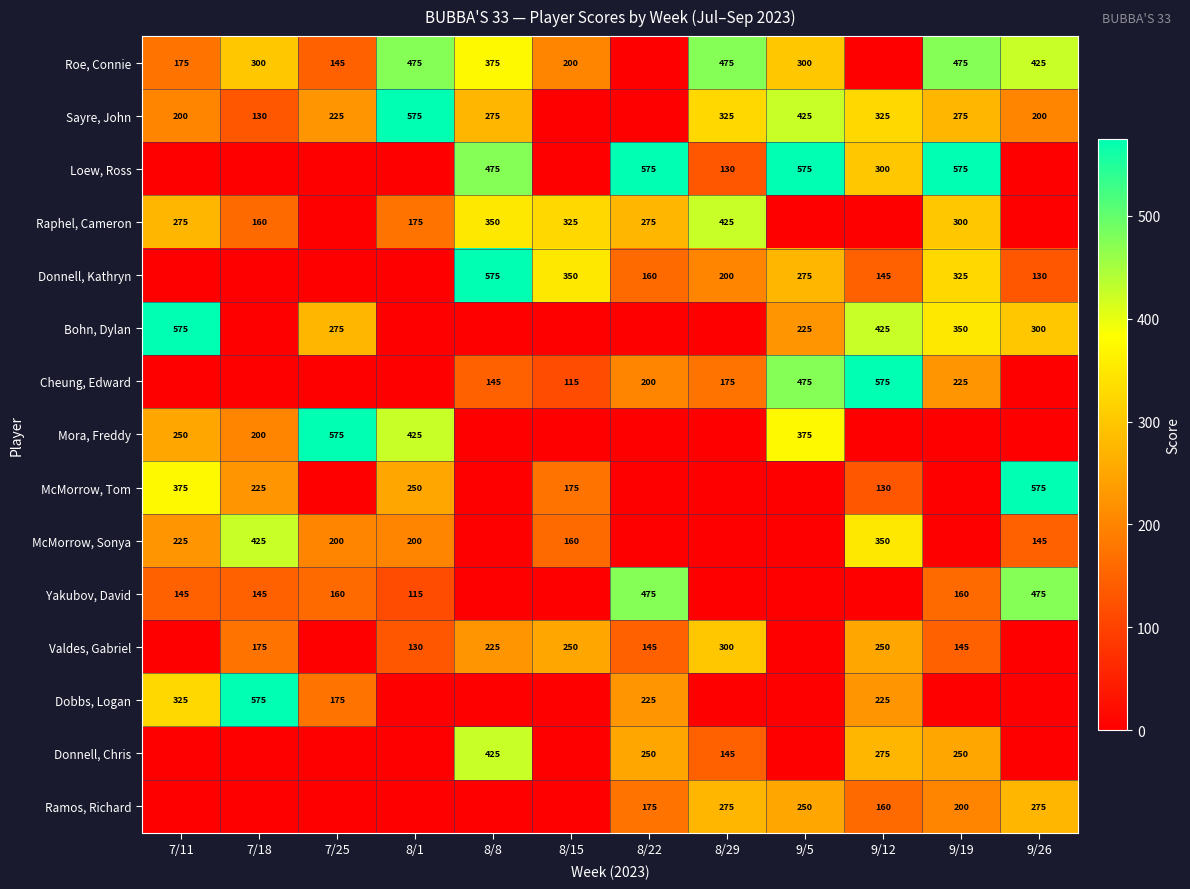

Is it true that Ramos, Richard equals 77 at 8/29?

False